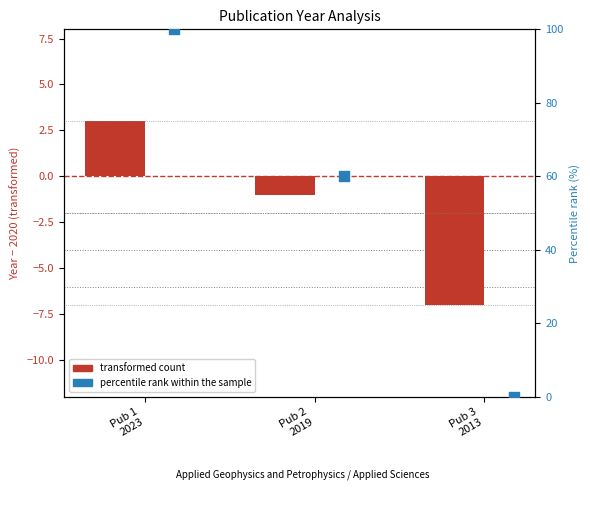

Which series has the widest spread of Y values?

percentile rank within the sample